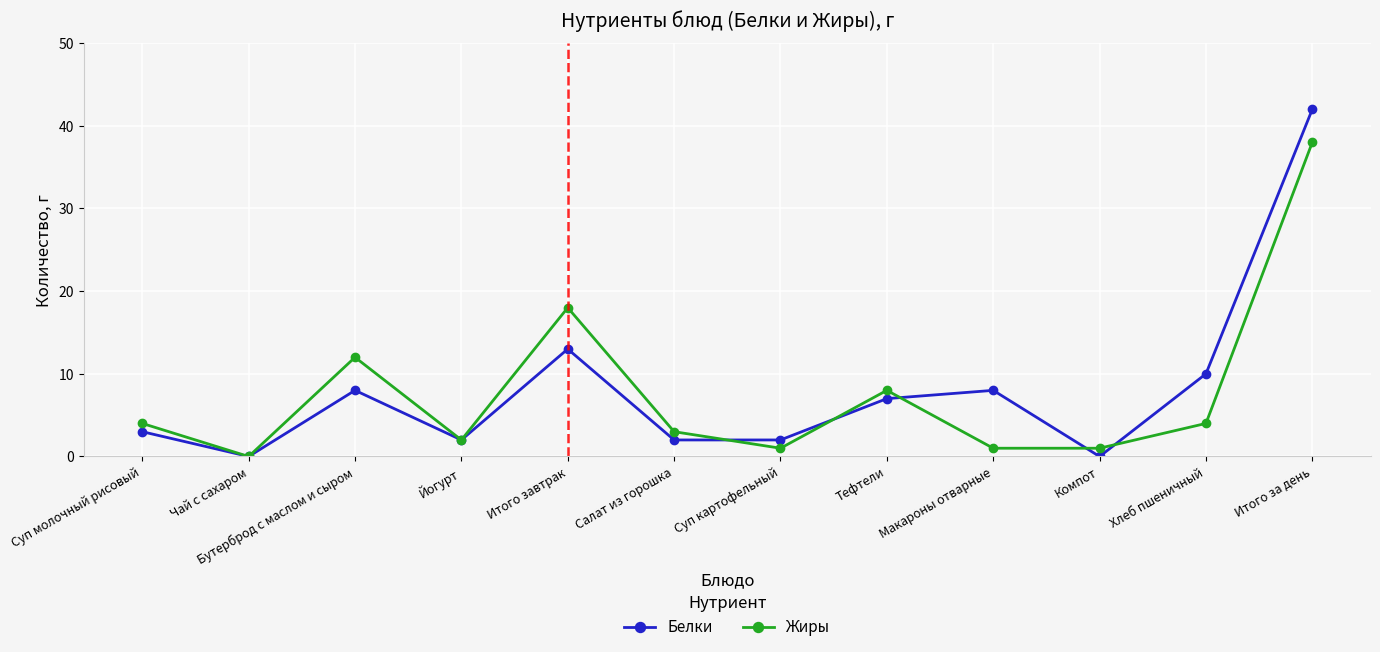

Which series has the largest range (max minus min)?

Белки